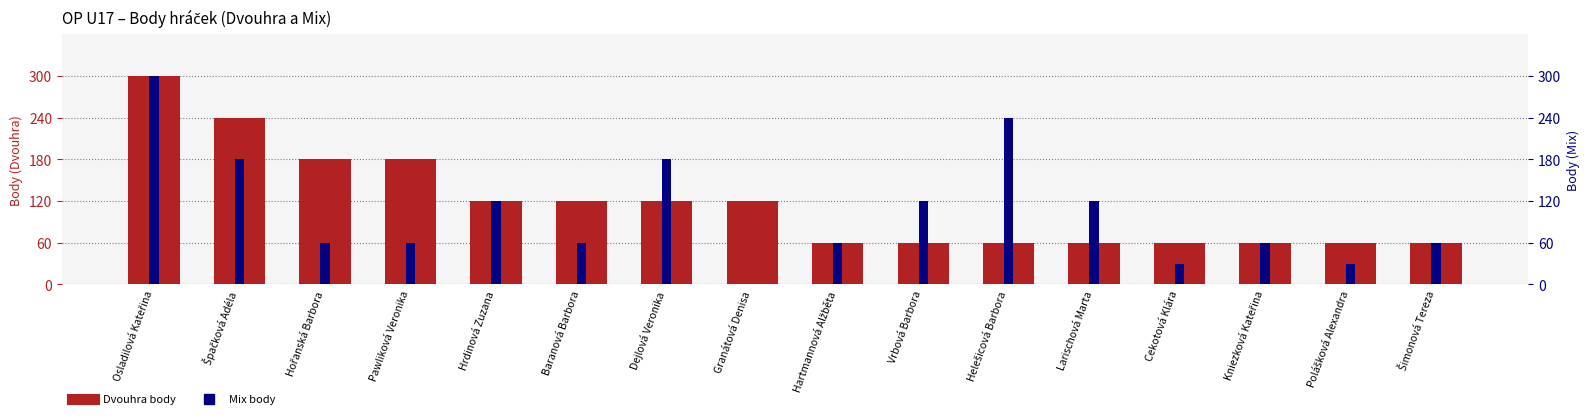

Is it true that Mix body equals 30 at Cekotová Klára?

True